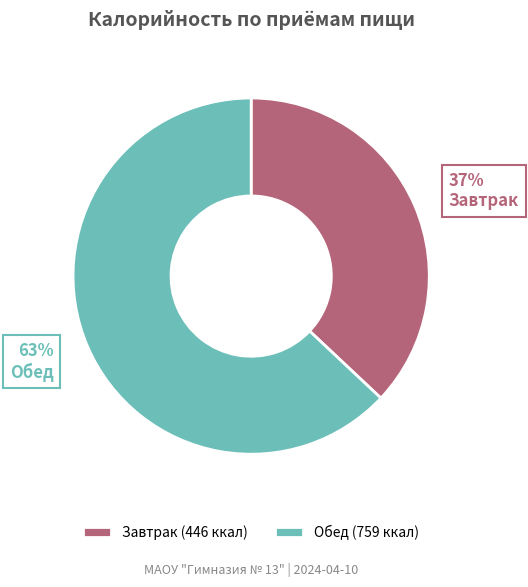

Is the sum of Обед and Завтрак greater than half?

Yes